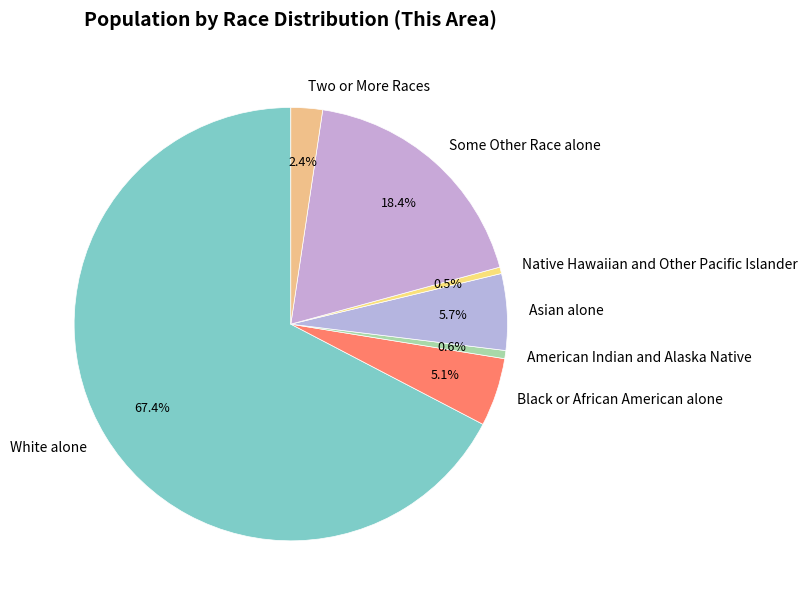

Is the sum of Some Other Race alone and Asian alone greater than half?

No